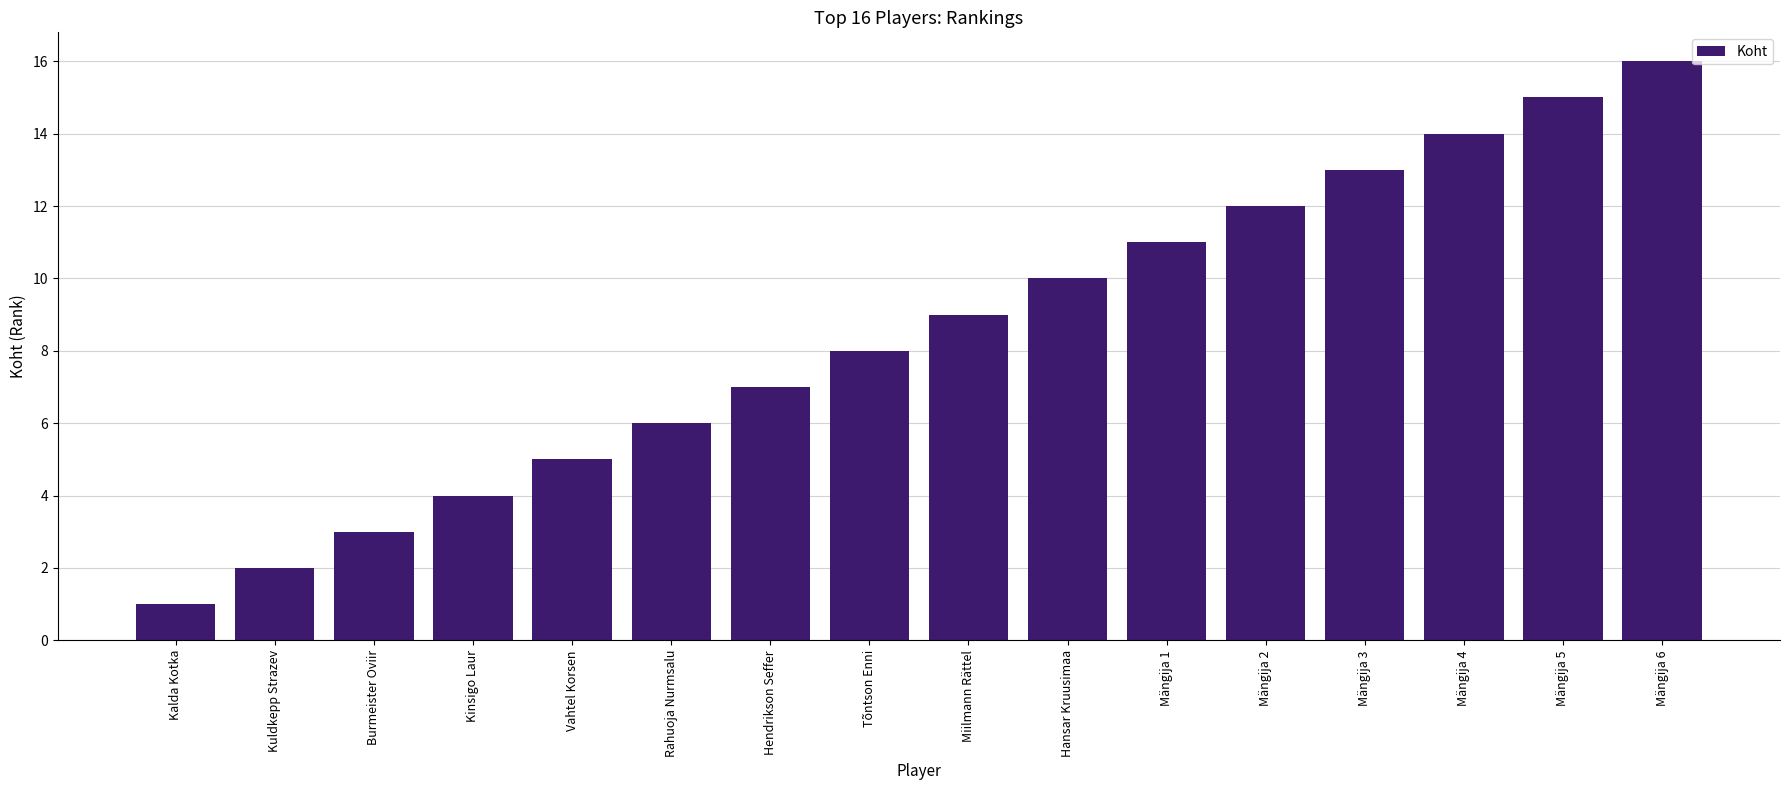

What is the label of the 9th bar from the left?

Miilmann Rättel